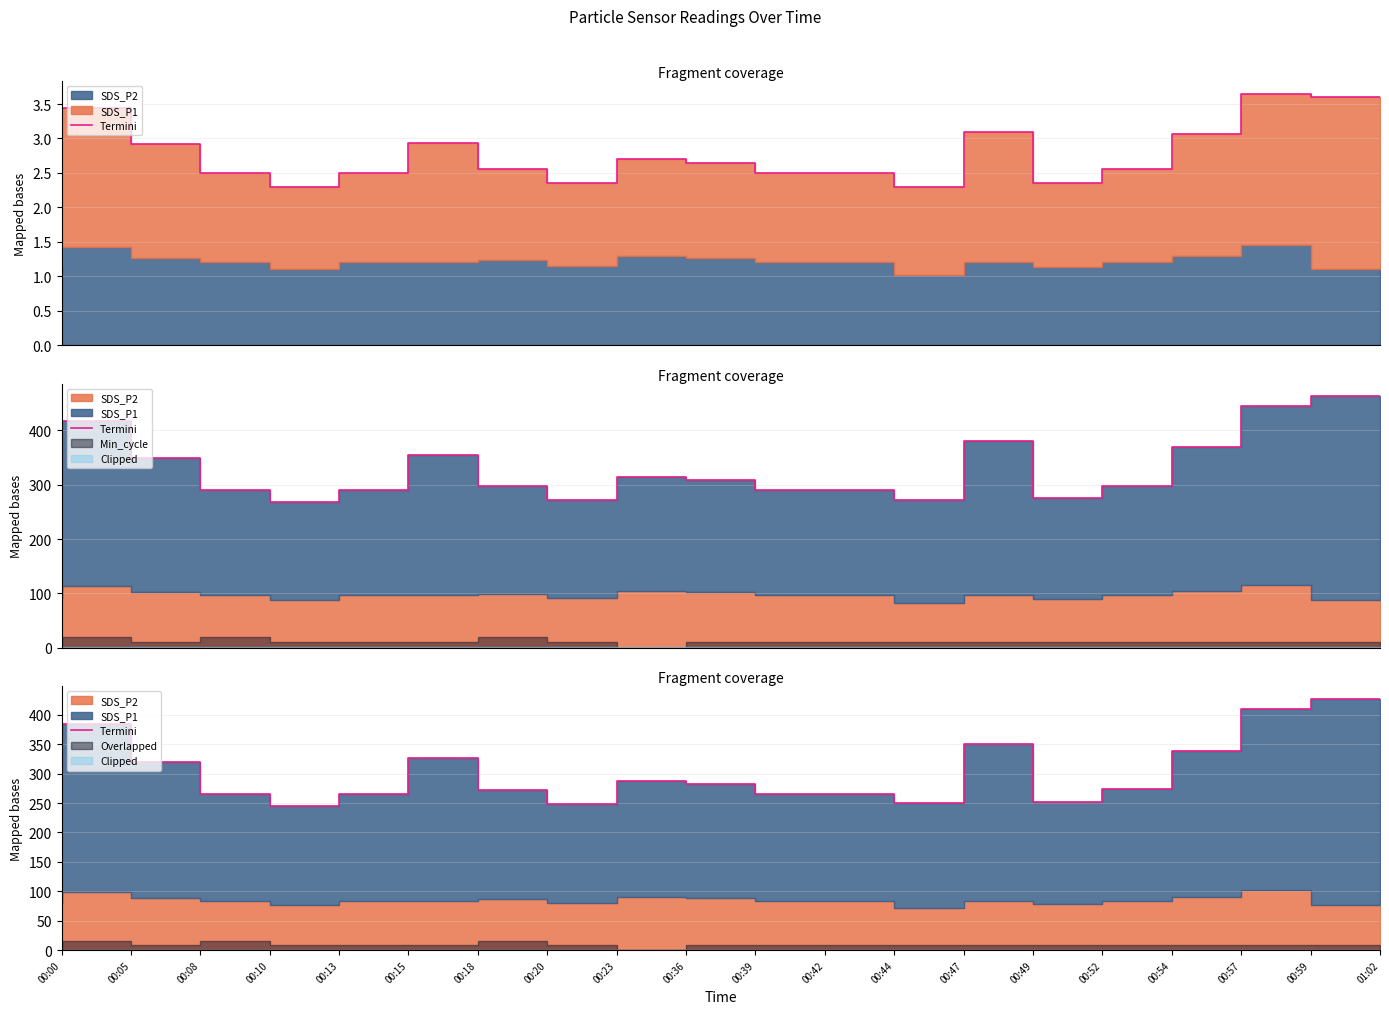

What is the label of the 6th point from the left?

00:15